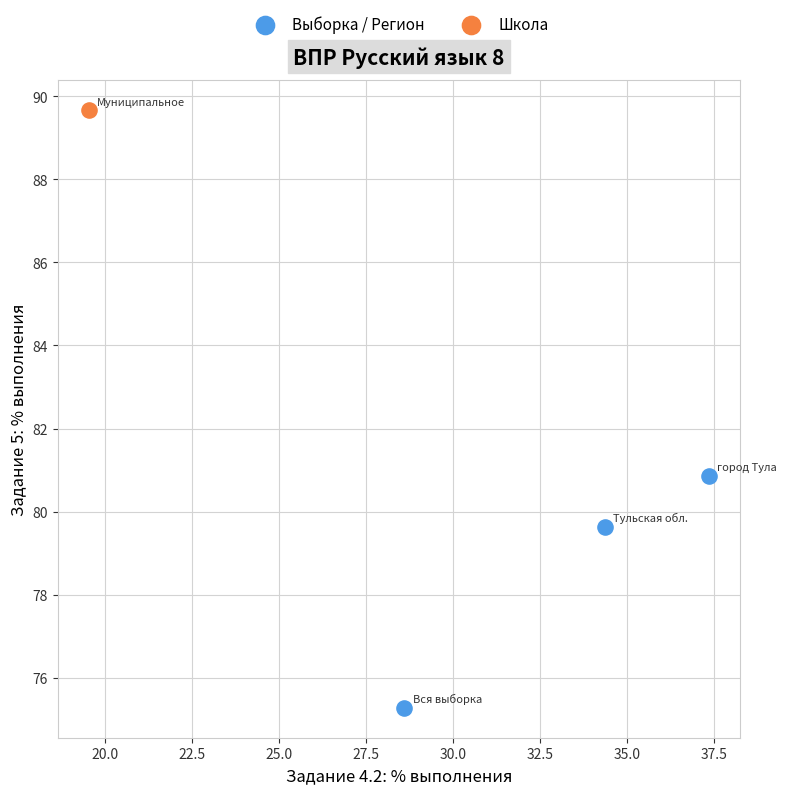

What are all the series names shown in the legend?

Выборка / Регион, Школа